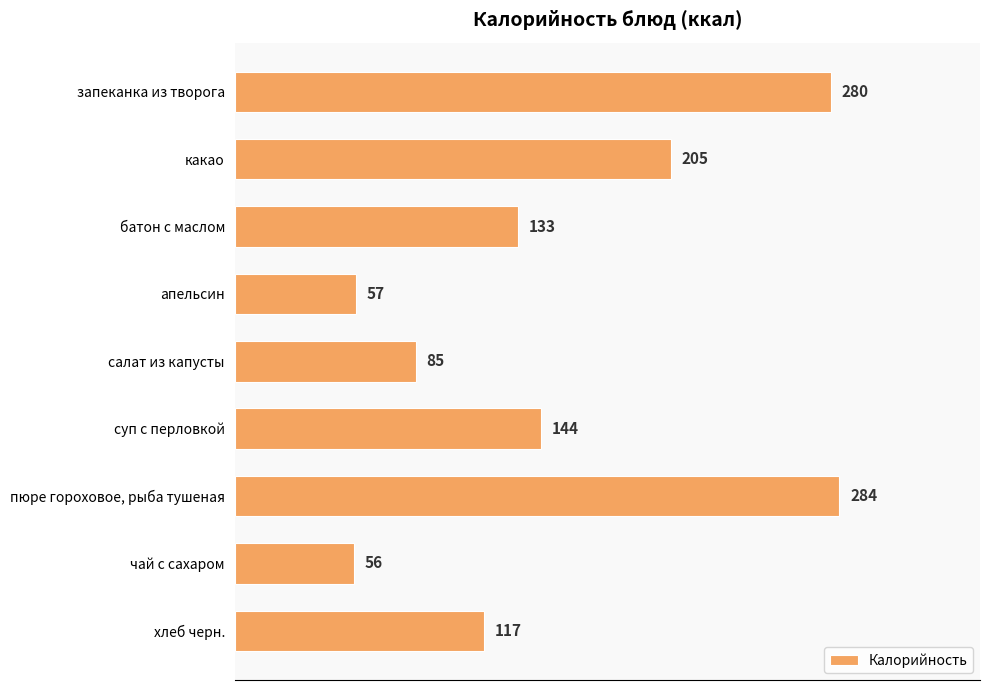

Reading top to bottom, list all the values displayed in this chart.

280	205	133	57	85	144	284	56	117